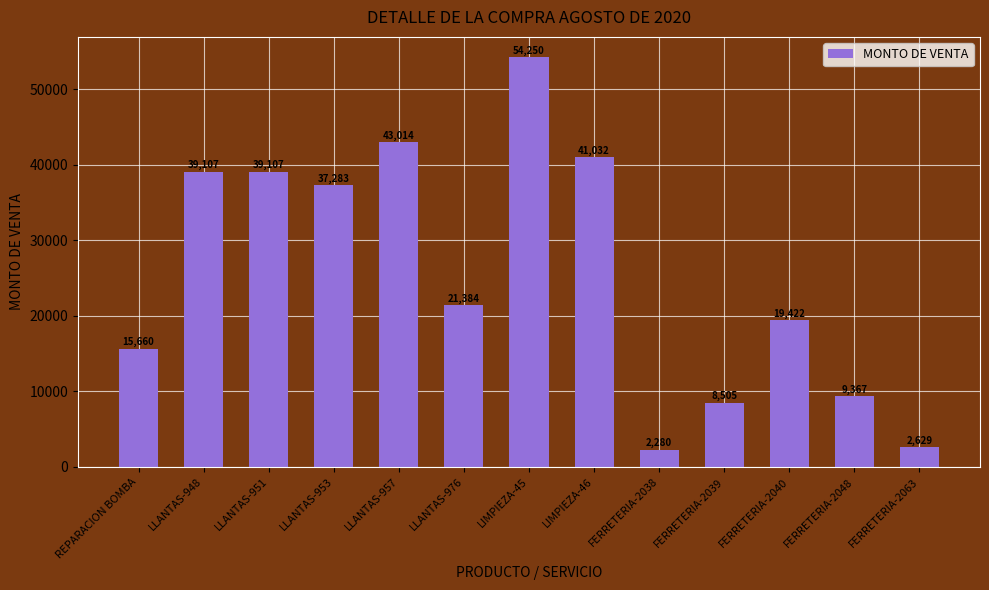

What is the maximum value shown in the chart?

54249.7